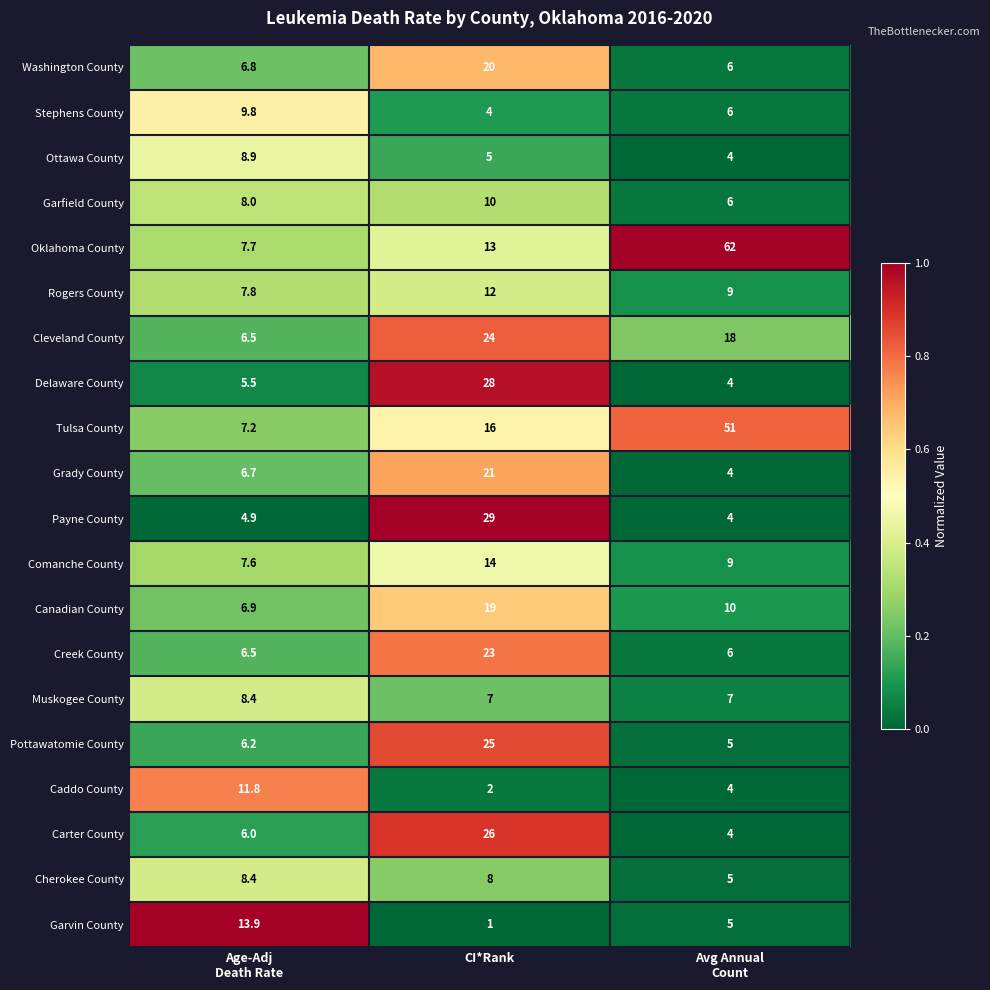

How many distinct data groups are displayed?

20